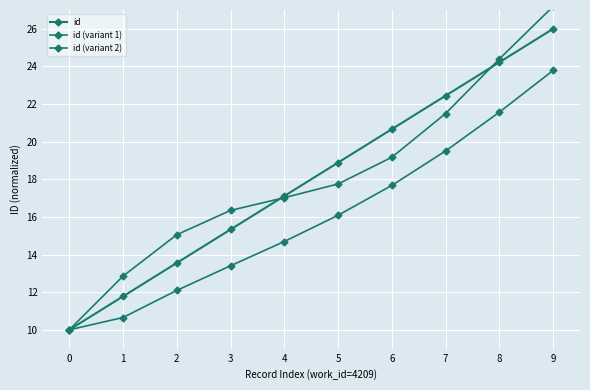

The value of id (variant 1) at 5 is 3.8. True or false?

False